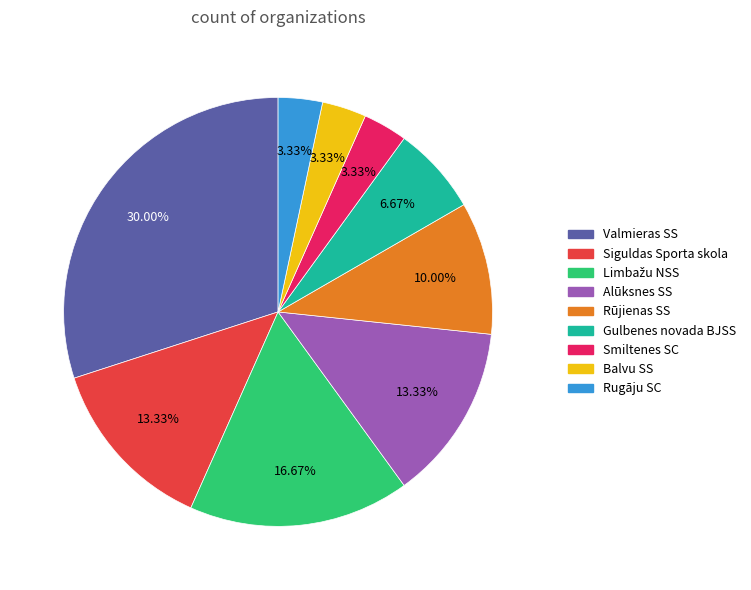

To the nearest percent, what is the difference between the largest and smallest slice percentages?

27%